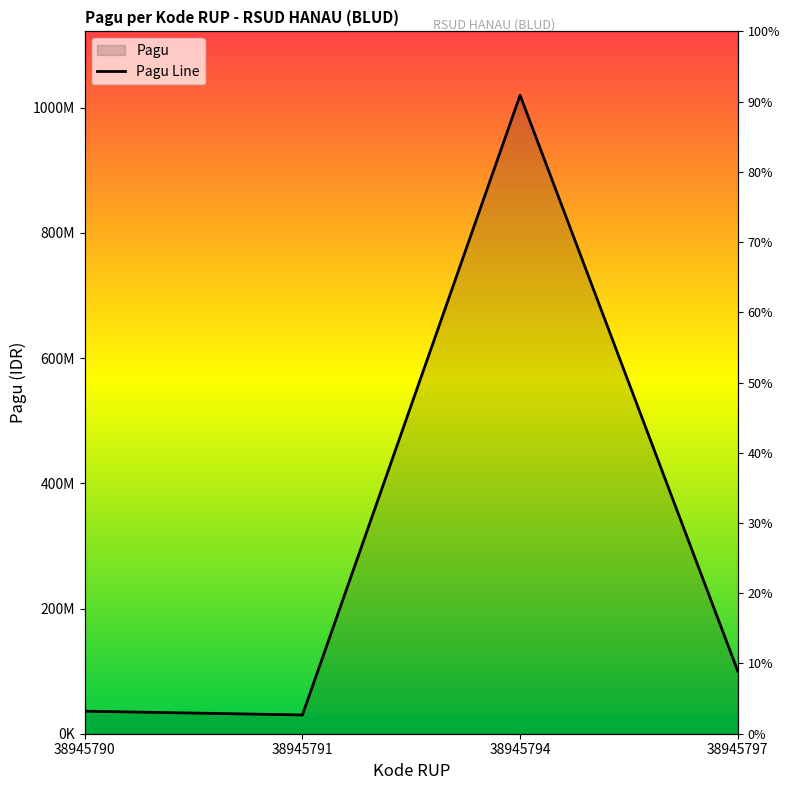

Is it true that the value at 38945791 is 30000000?

True